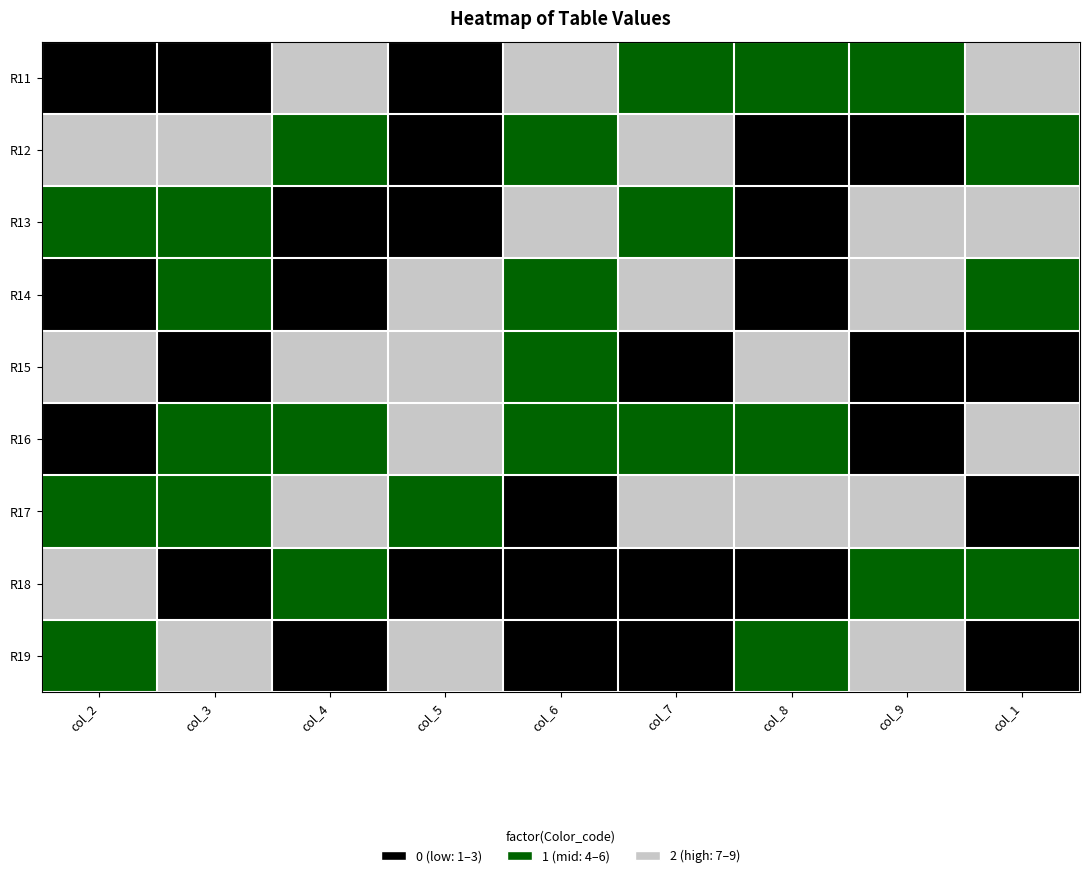

At how many categories does at least one series exceed 1?

9